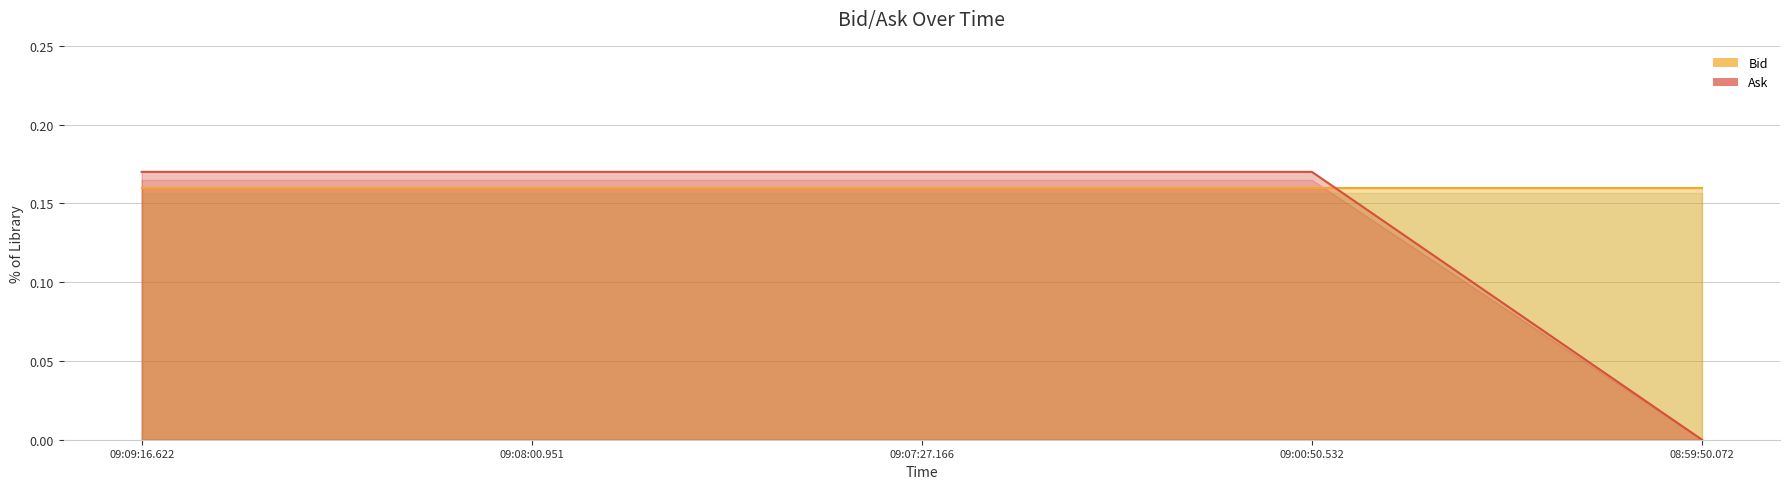

List the labels in order of value, smallest first.

08:59:50.072, 09:09:16.622, 09:08:00.951, 09:07:27.166, 09:00:50.532